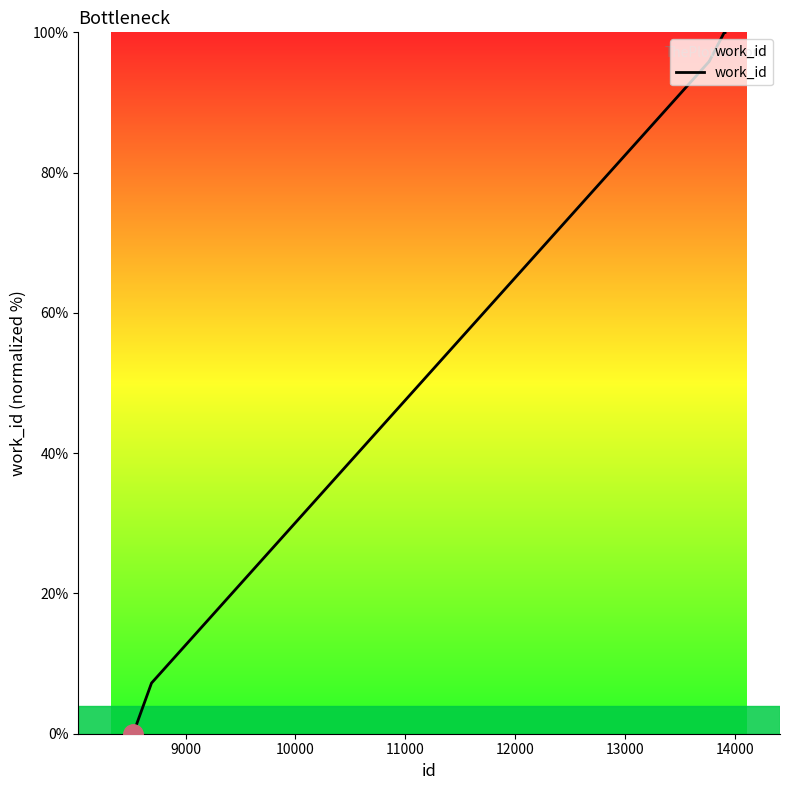

What is the maximum value shown in the chart?

100.0